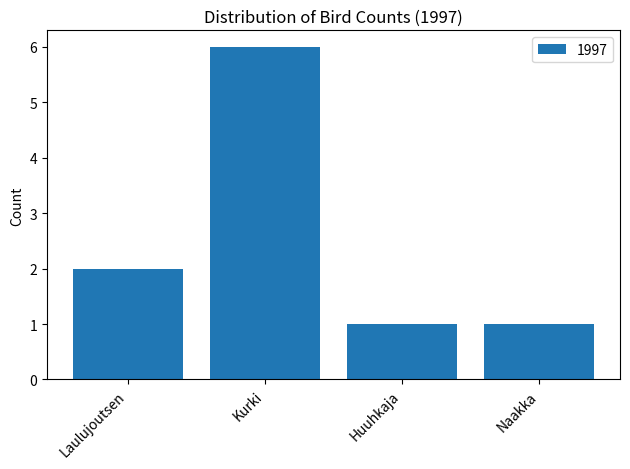

At which category does the chart reach its peak across all series?

Kurki